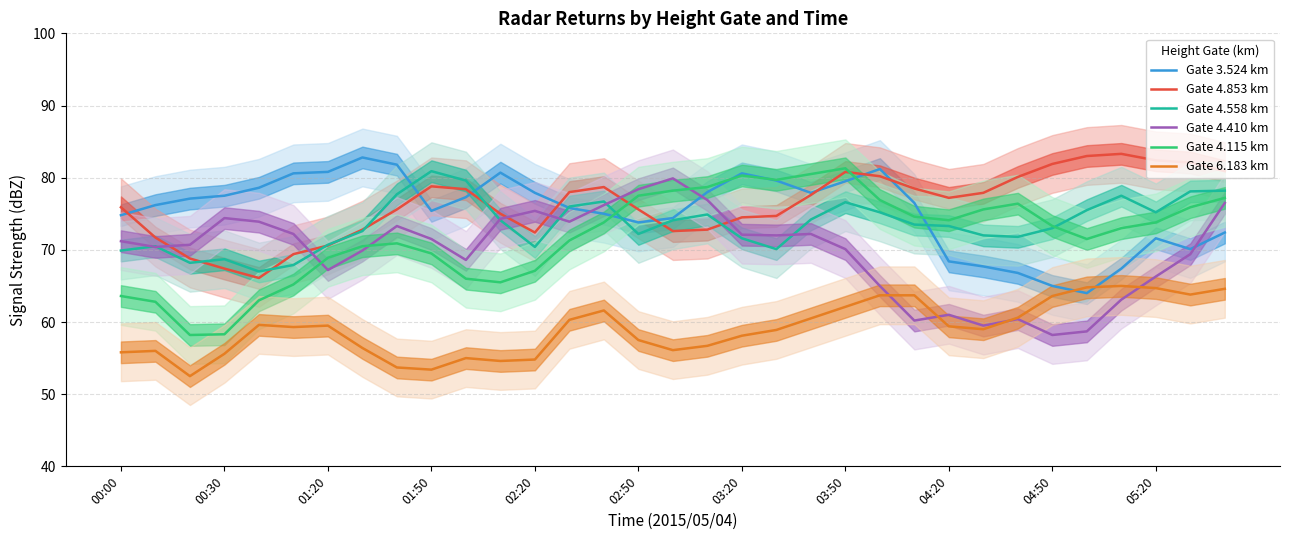

The Gate 4.558 km series shows 75.2 at 05:20. True or false?

True